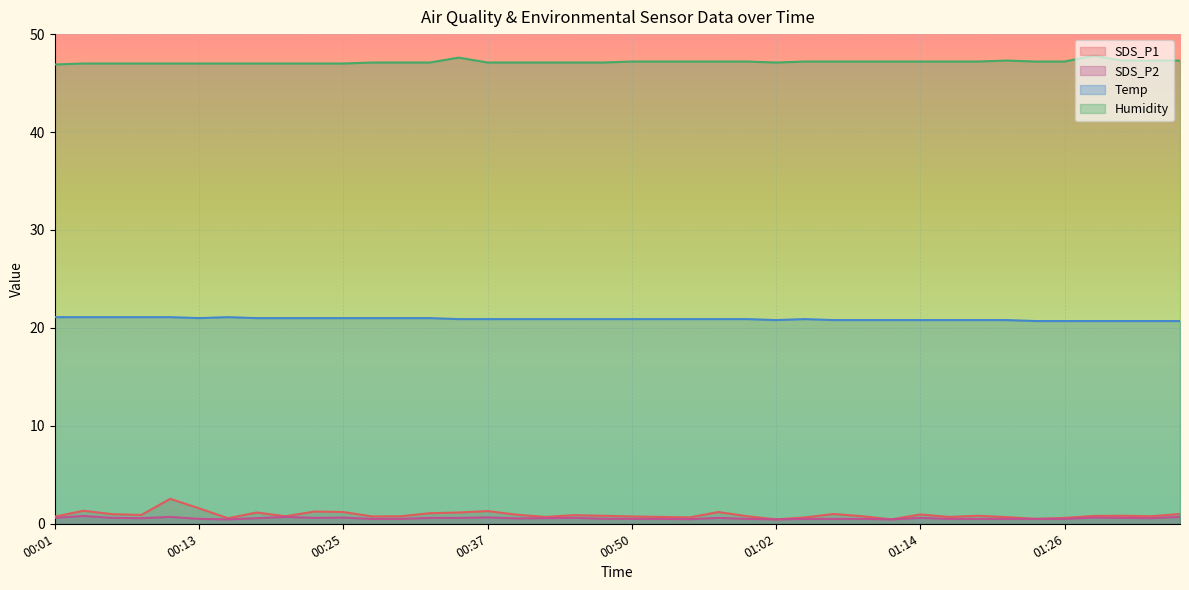

What is the highest value of the SDS_P1 series?

2.5